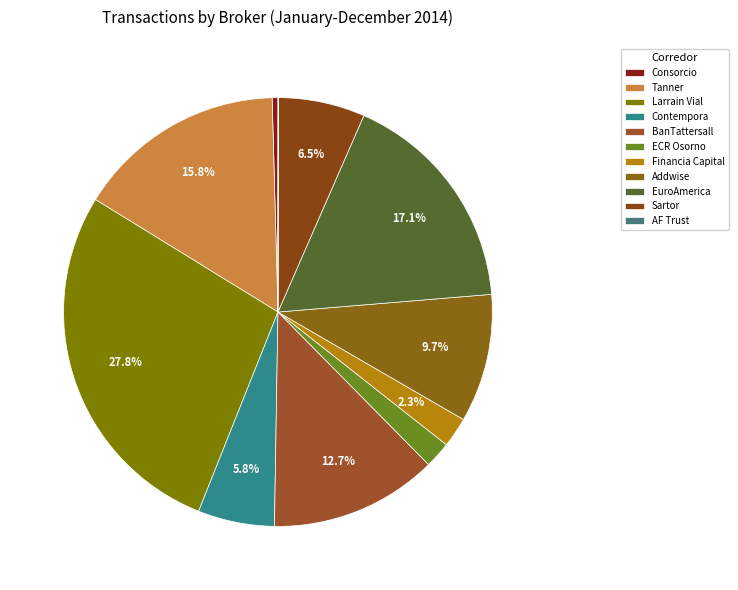

Rank the categories by value from lowest to highest.

AF Trust, Consorcio, ECR Osorno, Financia Capital, Contempora, Sartor, Addwise, BanTattersall, Tanner, EuroAmerica, Larrain Vial